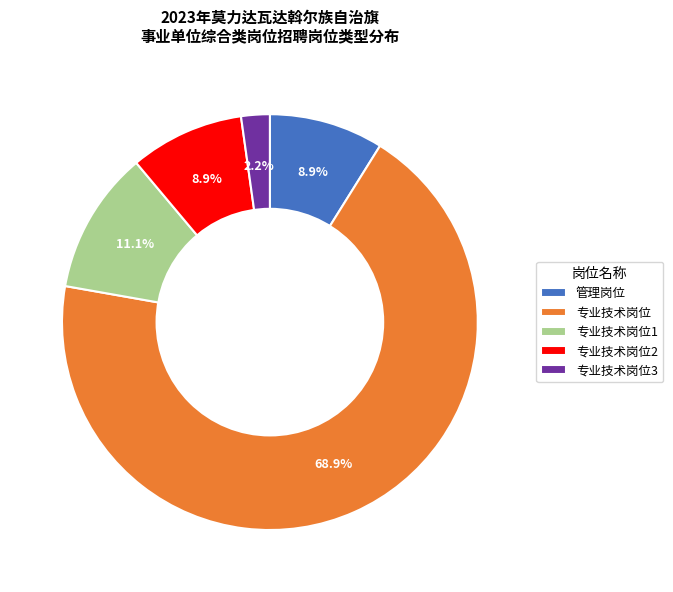

Is the sum of 专业技术岗位2 and 专业技术岗位3 greater than half?

No